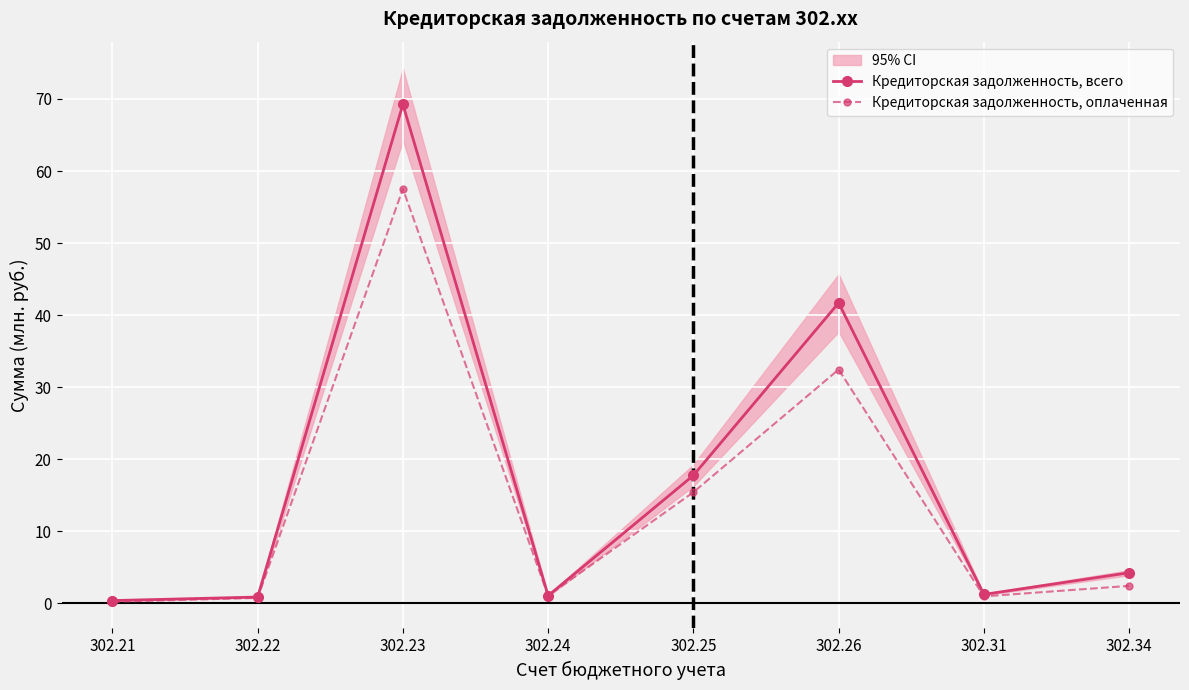

Which series has the largest total across all categories?

Кредиторская задолженность, всего